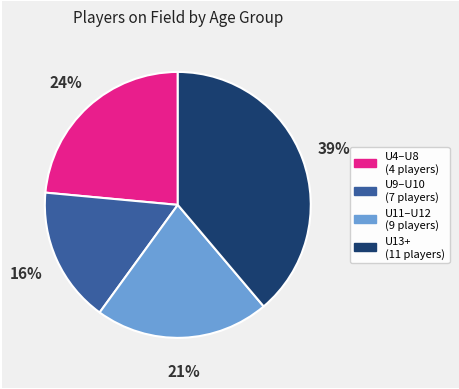

To the nearest percent, what is the average slice percentage?

25%